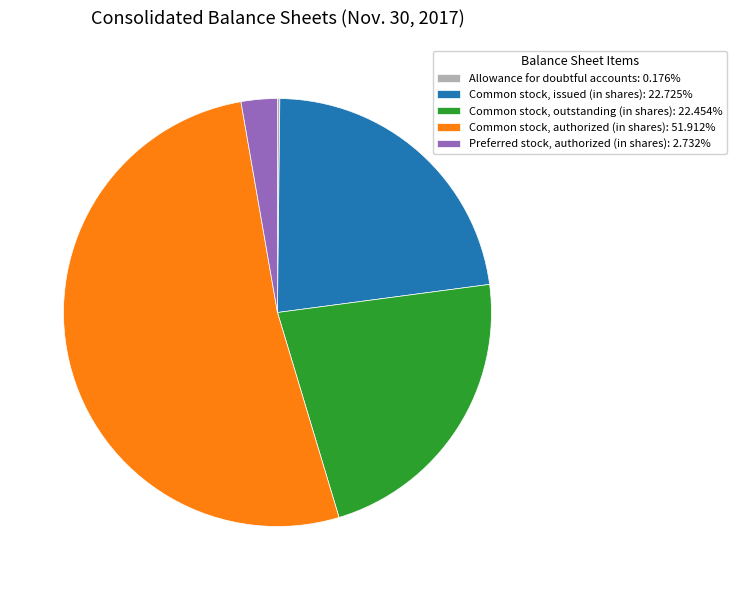

Does Common stock, authorized (in shares): 51.912% account for over 50% of the chart?

Yes